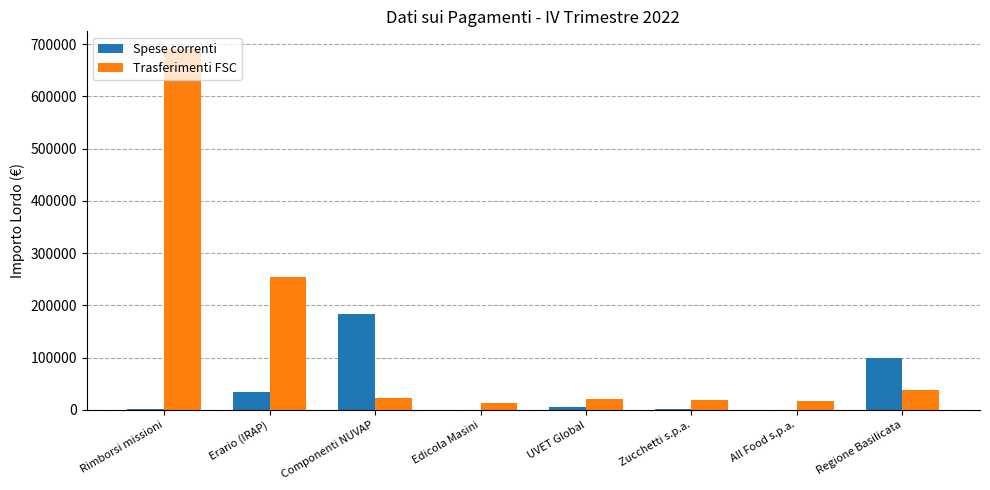

What is the greatest value displayed?

690066.9